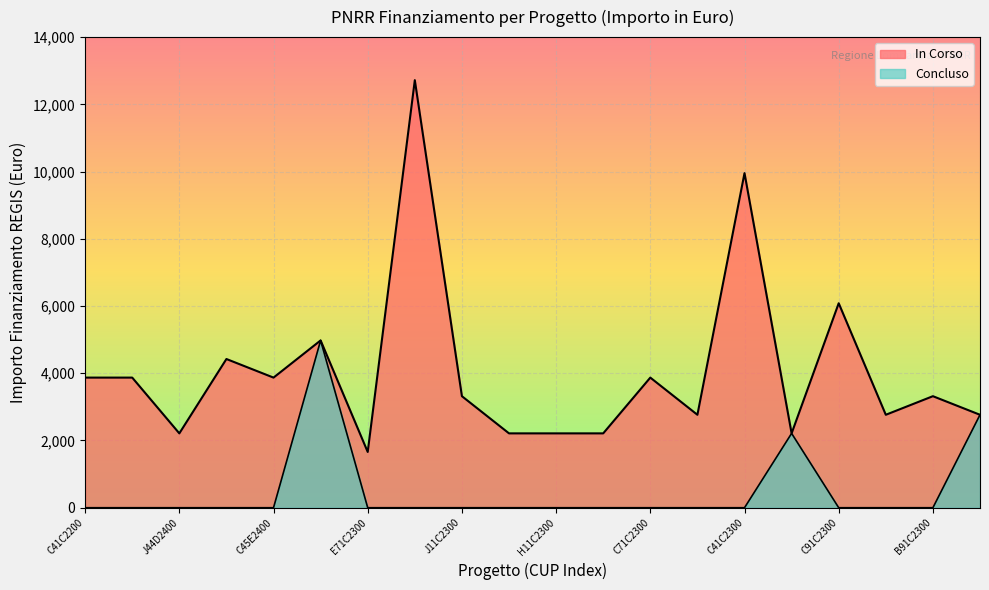

Is it true that the value at C41C23002790006 is 3919?

False